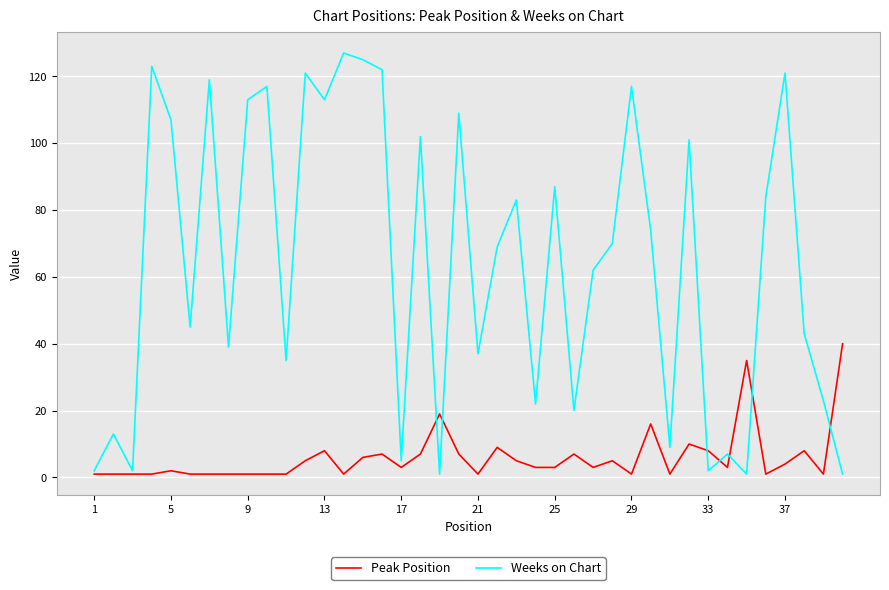

What is the maximum value for Weeks on Chart?

127